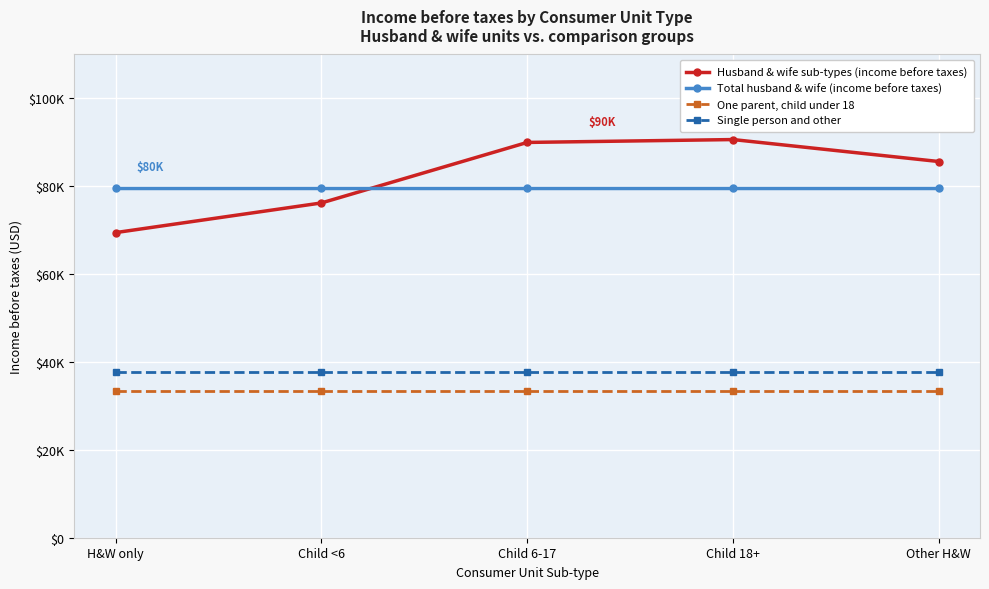

True or false: Single person and other and Total husband & wife (income before taxes) cross at least once.

False